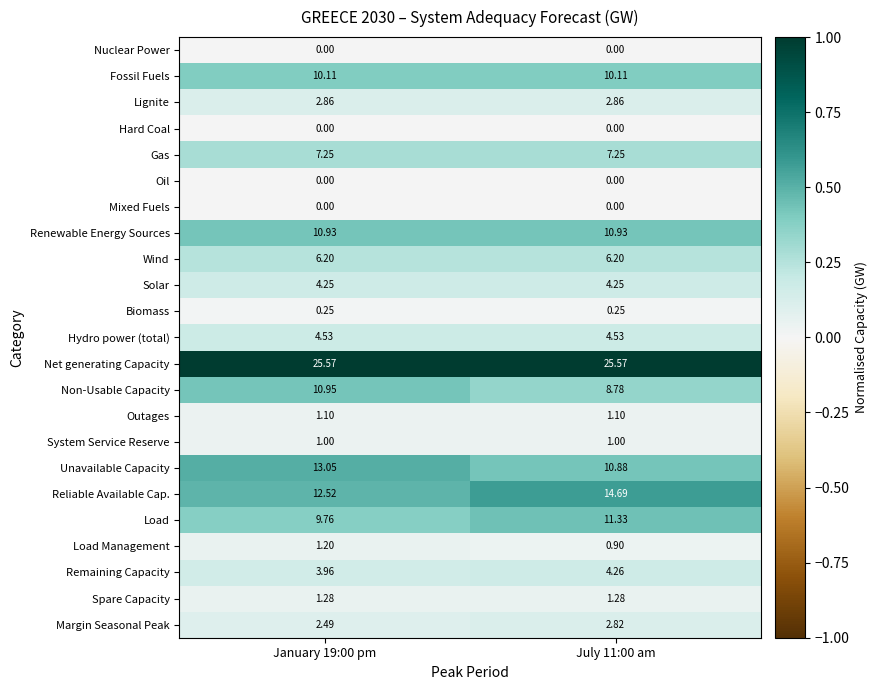

Which series has the largest total across all categories?

Net generating Capacity